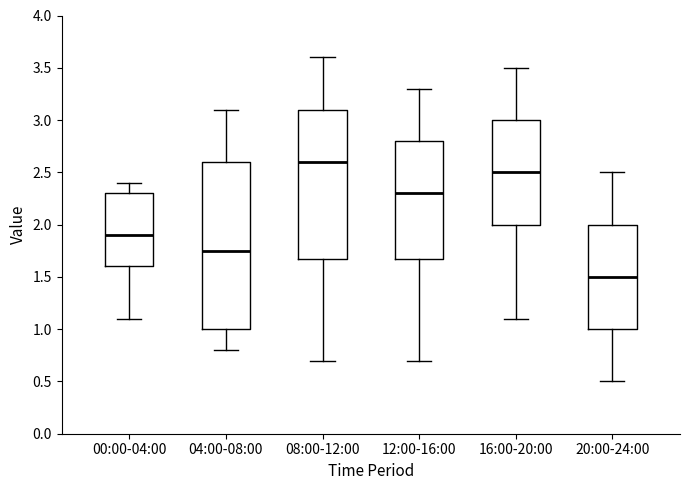

Reading left to right, transcribe this box plot: for each box, give where its median line is, the range the box spans, and where its two whiskers end, as read against the y-axis. The values are not printed on the chart, so give them approximately, as read against the axis.

00:00-04:00: median 1.90, box 1.60 to 2.30, whiskers 1.10 to 2.40
04:00-08:00: median 1.75, box 1.00 to 2.60, whiskers 0.80 to 3.10
08:00-12:00: median 2.60, box 1.70 to 3.10, whiskers 0.70 to 3.60
12:00-16:00: median 2.30, box 1.70 to 2.80, whiskers 0.70 to 3.30
16:00-20:00: median 2.50, box 2.00 to 3.00, whiskers 1.10 to 3.50
20:00-24:00: median 1.50, box 1.00 to 2.00, whiskers 0.50 to 2.50